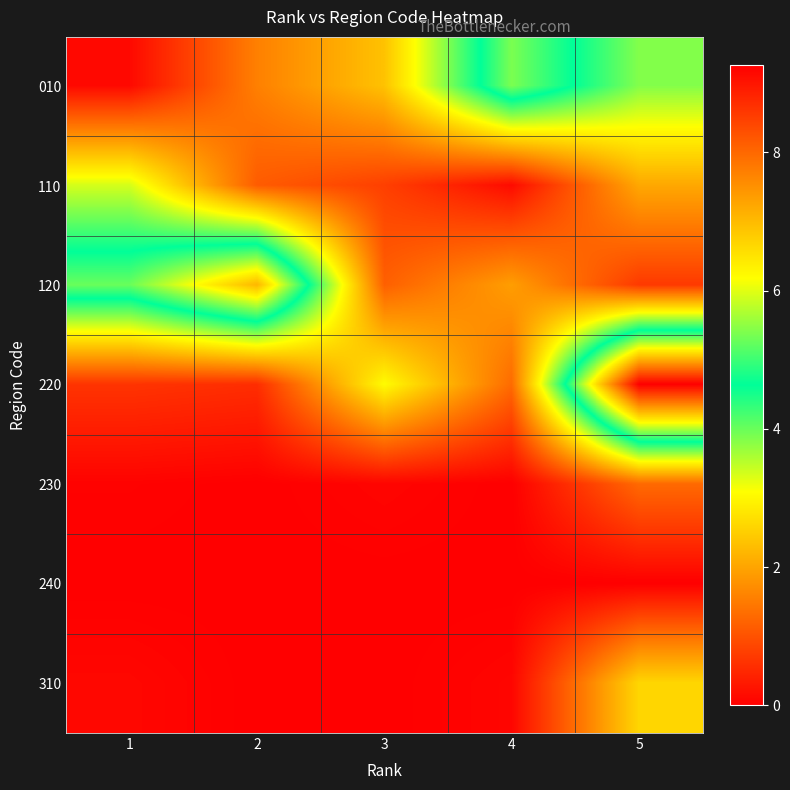

What is the maximum value shown in the chart?

9.3